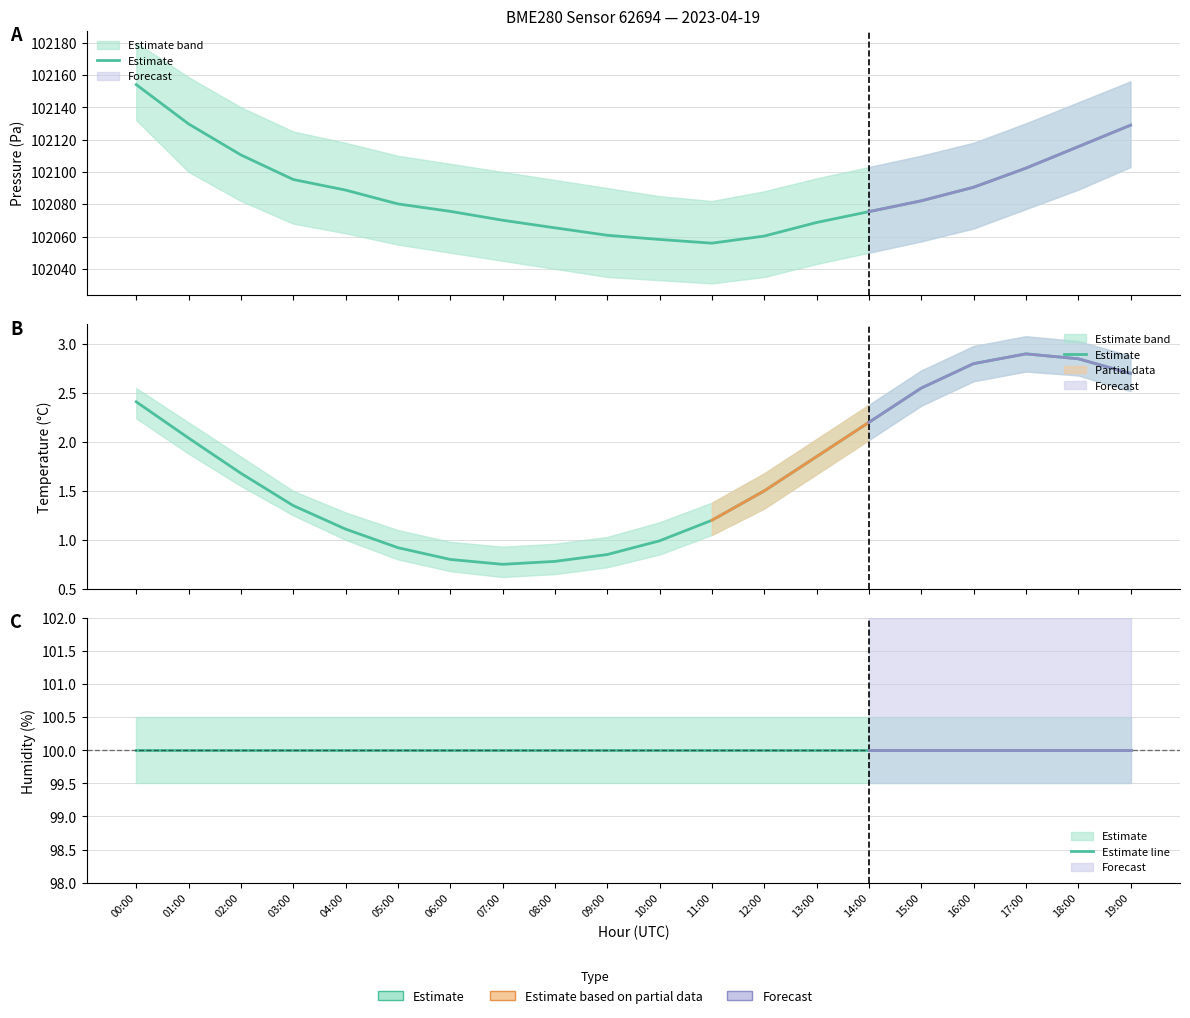

Where is Estimate nearest to the value 1?

10:00